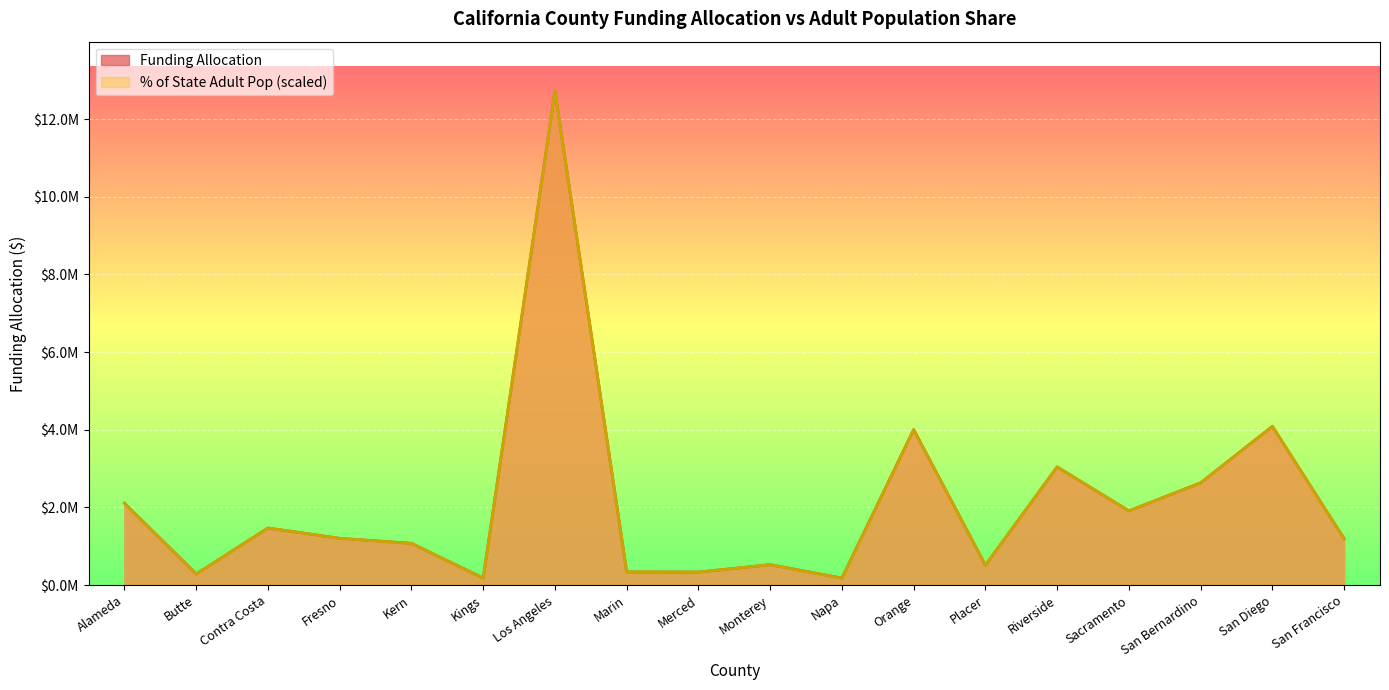

What position from the left is Los Angeles?

7